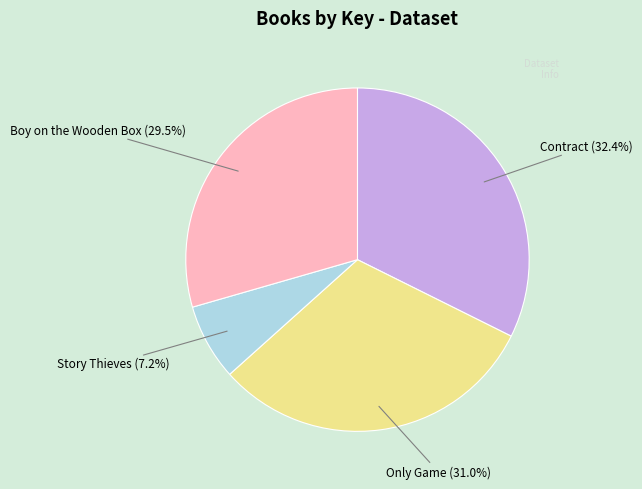

Do Story Thieves and Contract together represent more than half of the pie?

No